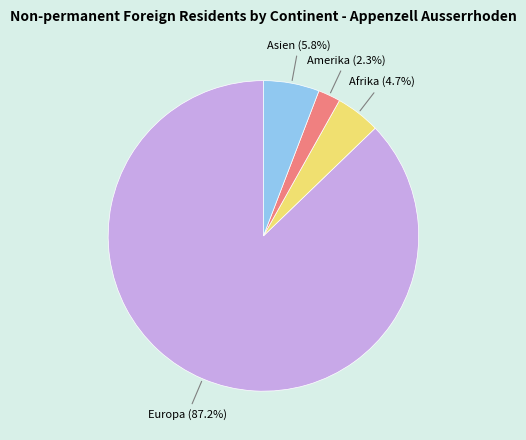

Is there any slice that represents more than half of the pie?

Yes